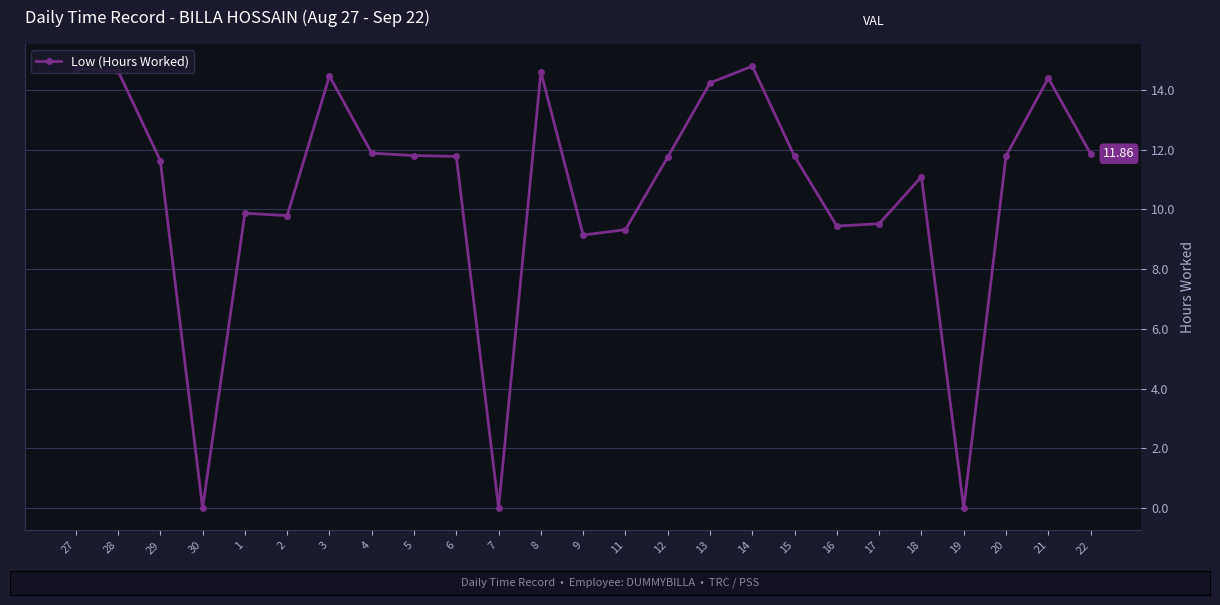

What is the sum of all values?

264.2